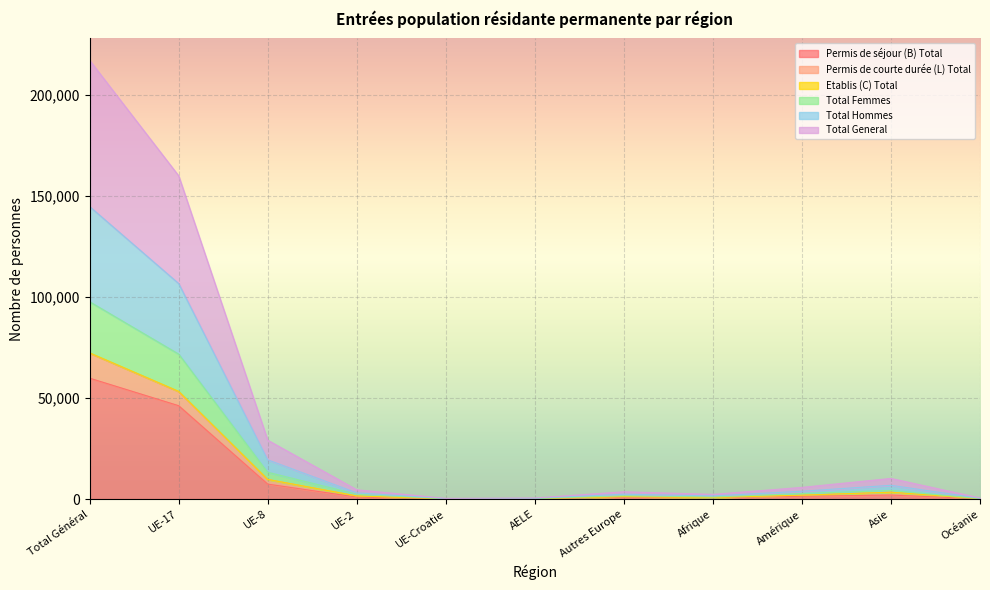

Does the chart display data point markers on the line(s)?

No